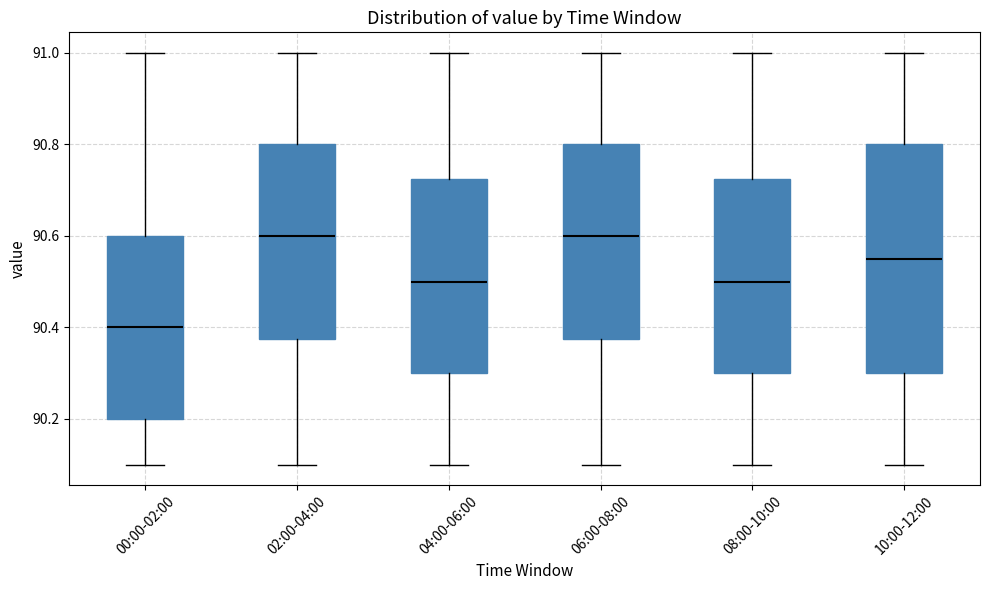

Which box has the lowest median line?

00:00-02:00